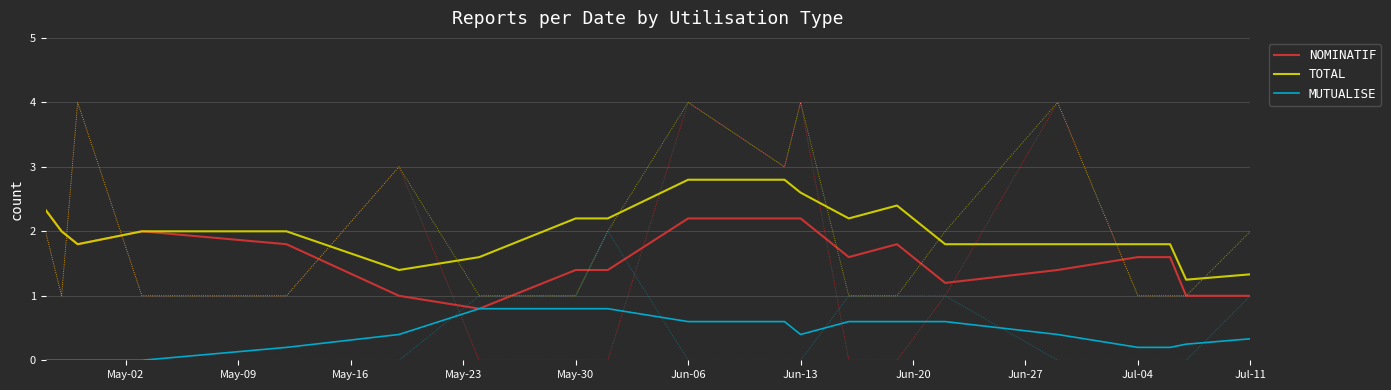

How many distinct data groups are displayed?

3